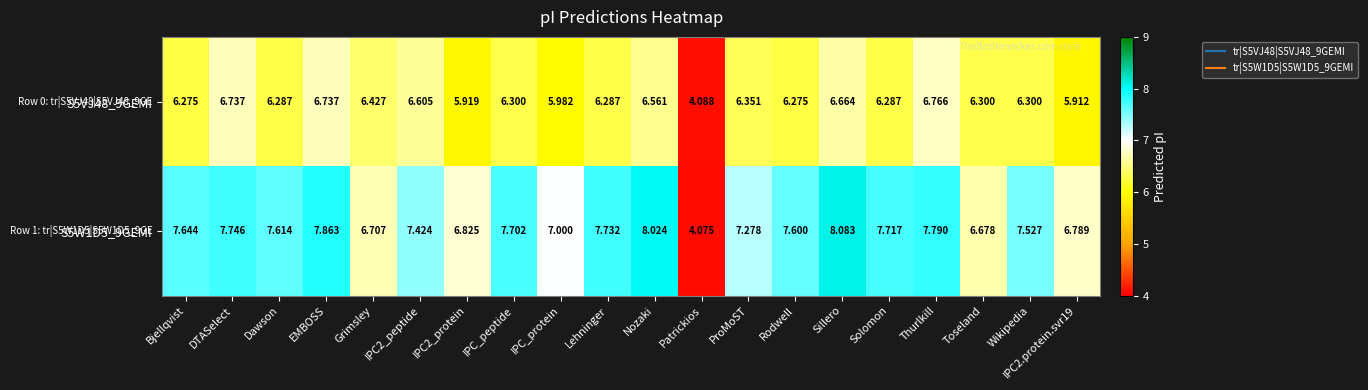

Where is S5W1D5_9GEMI nearest to the value 6?

Toseland